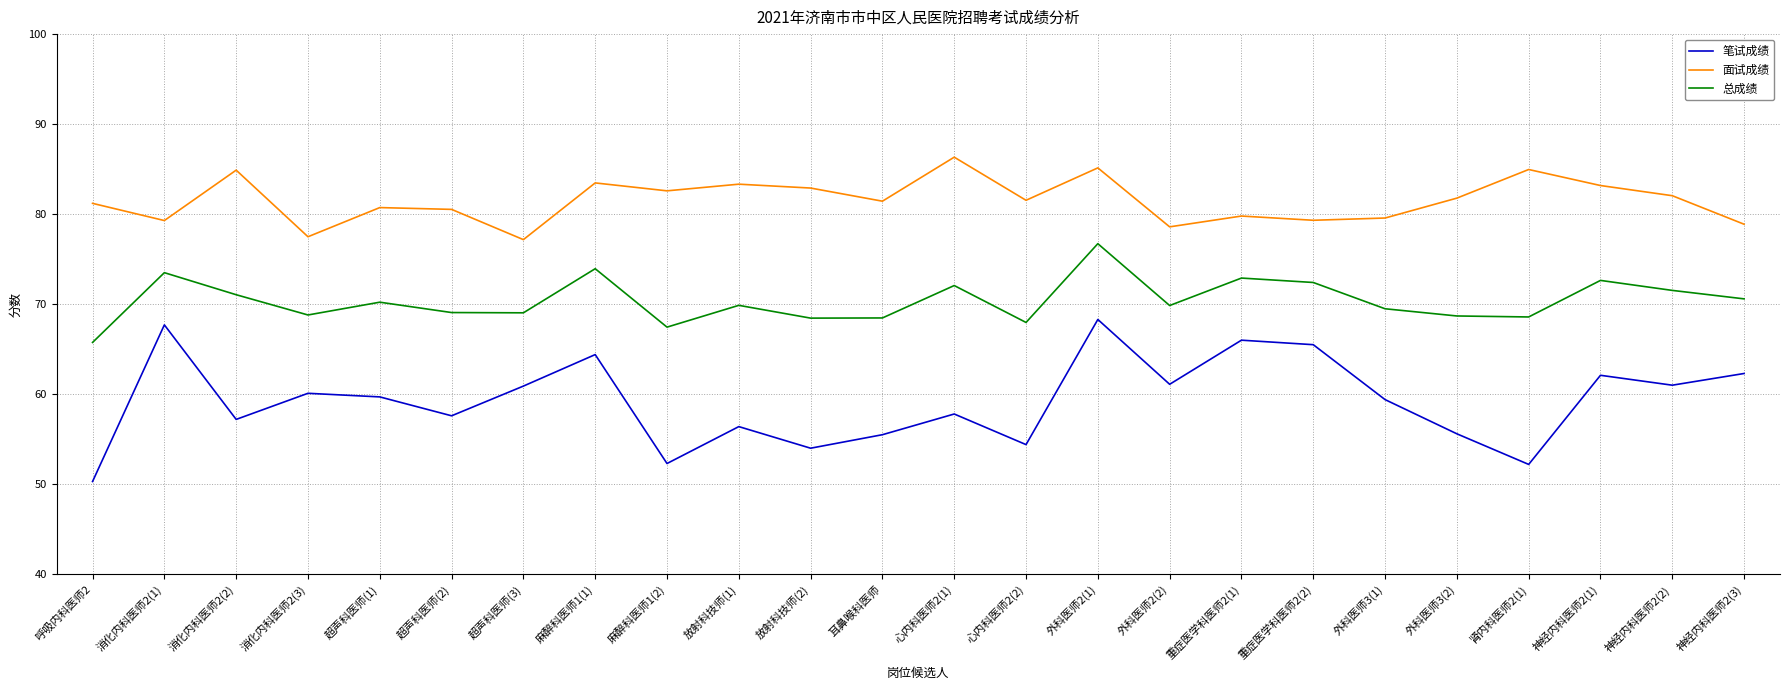

Is the value of 总成绩 at 麻醉科医师1(2) greater than the value of 面试成绩 at 麻醉科医师1(2)?

No